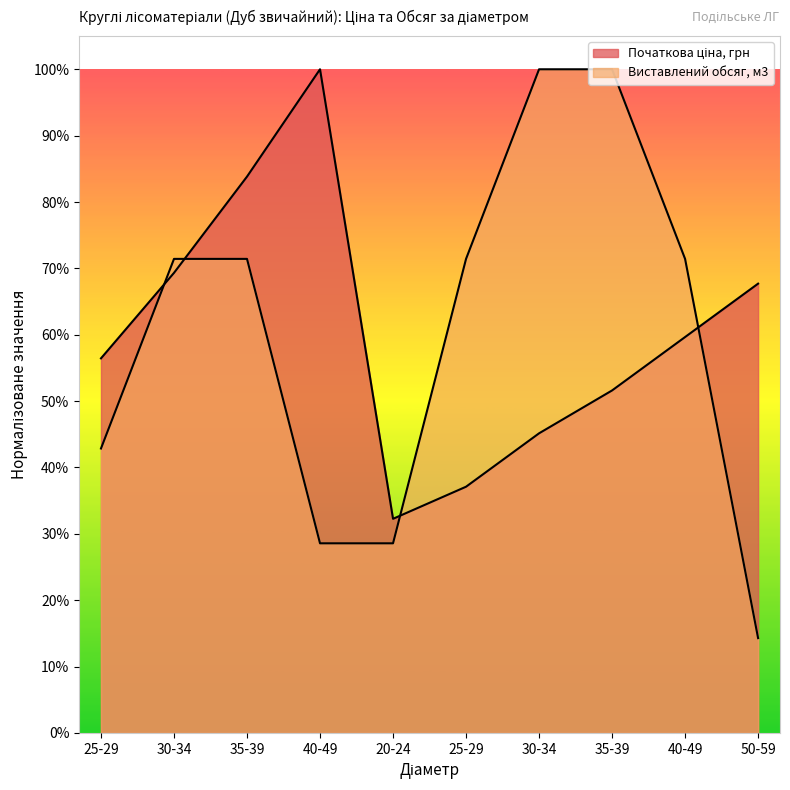

Reading left to right, what are all the values shown in this chart?

Початкова ціна, грн: 0.6	0.7	0.8	1.0	0.3	0.4	0.5	0.5	0.6	0.7
Виставлений обсяг, м3: 0.4	0.7	0.7	0.3	0.3	0.7	1.0	1.0	0.7	0.1